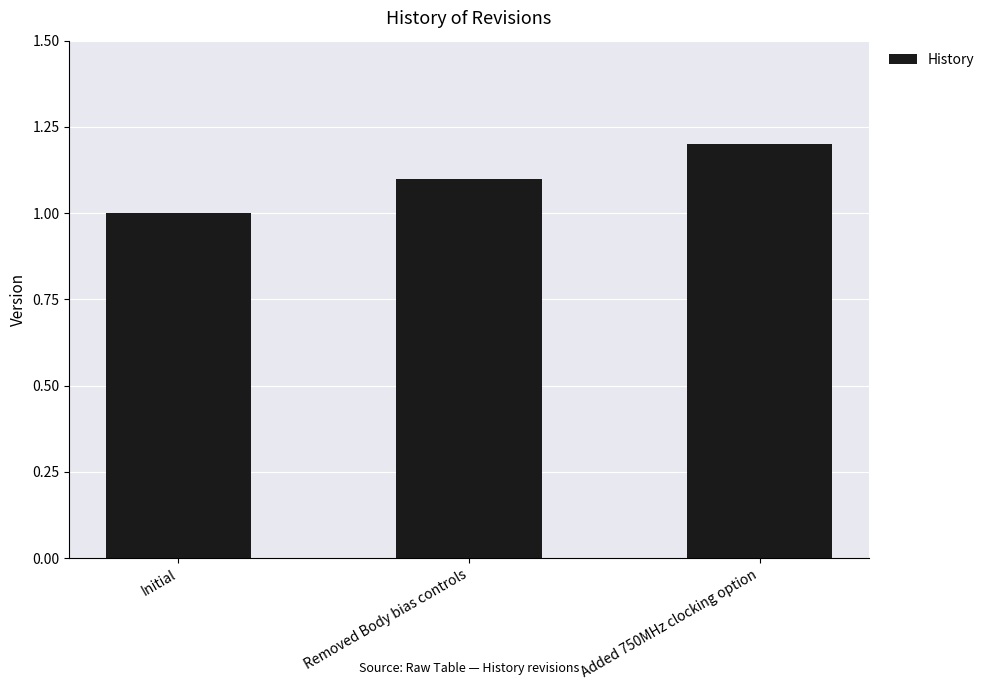

How many bars are there in total?

3